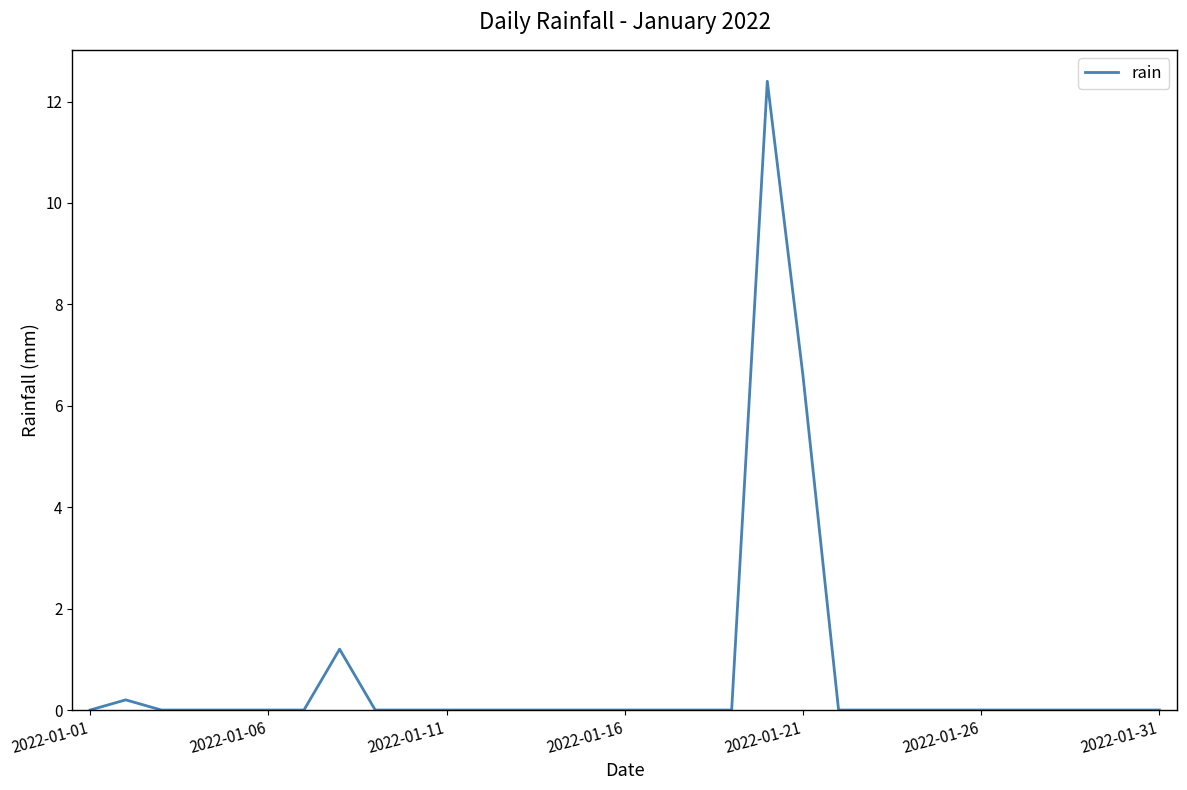

What is the maximum value shown in the chart?

12.4